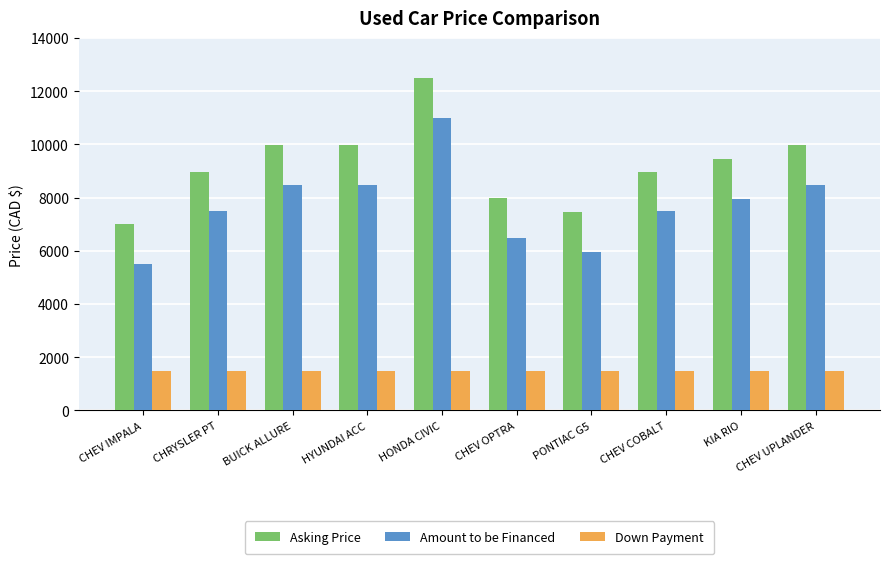

What is the difference between the second highest and minimum values in the Asking Price series?

2995